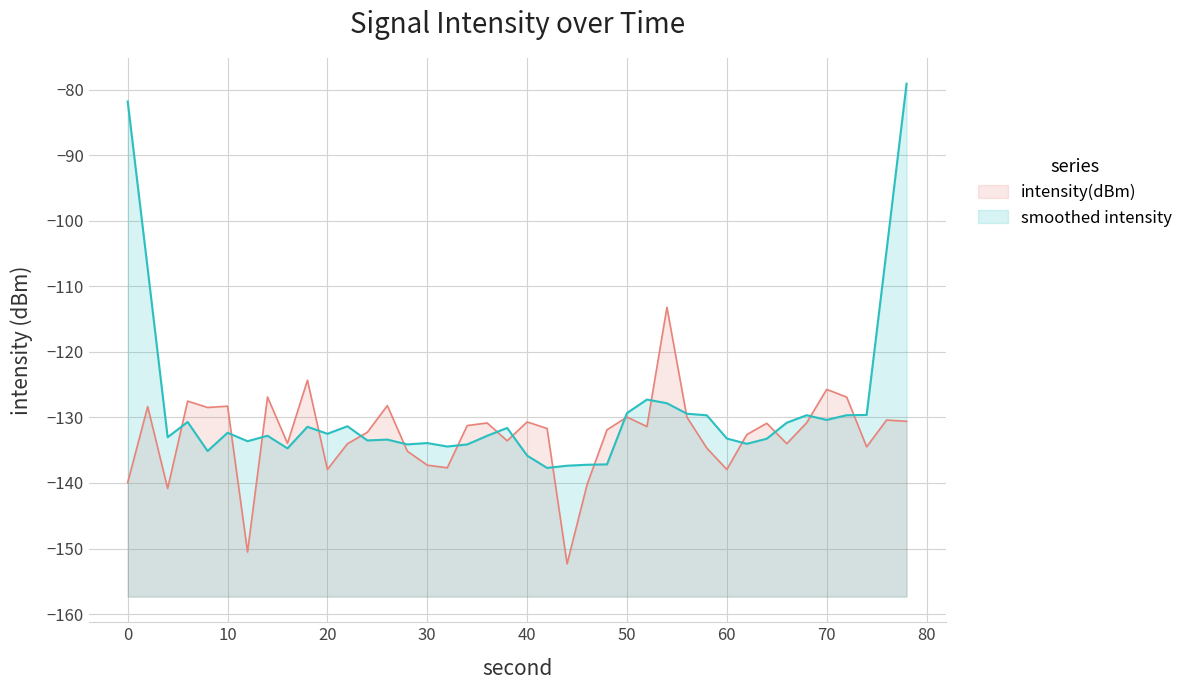

Reading right to left, list all the values displayed in this chart.

intensity(dBm): -130.6	-130.4	-134.5	-126.9	-125.7	-130.8	-134.0	-130.9	-132.6	-137.9	-134.7	-130.0	-113.2	-131.4	-129.9	-131.9	-140.3	-152.3	-131.7	-130.7	-133.6	-130.8	-131.2	-137.7	-137.3	-135.1	-128.2	-132.3	-134.0	-137.9	-124.3	-134.0	-126.9	-150.5	-128.3	-128.5	-127.5	-140.8	-128.4	-139.9
smoothed intensity: -79.1	-104.5	-129.6	-129.7	-130.4	-129.7	-130.8	-133.3	-134.0	-133.2	-129.7	-129.4	-127.8	-127.3	-129.3	-137.2	-137.2	-137.4	-137.7	-135.8	-131.6	-132.8	-134.1	-134.4	-133.9	-134.1	-133.4	-133.5	-131.4	-132.5	-131.4	-134.7	-132.8	-133.6	-132.3	-135.1	-130.7	-133.0	-107.3	-81.8